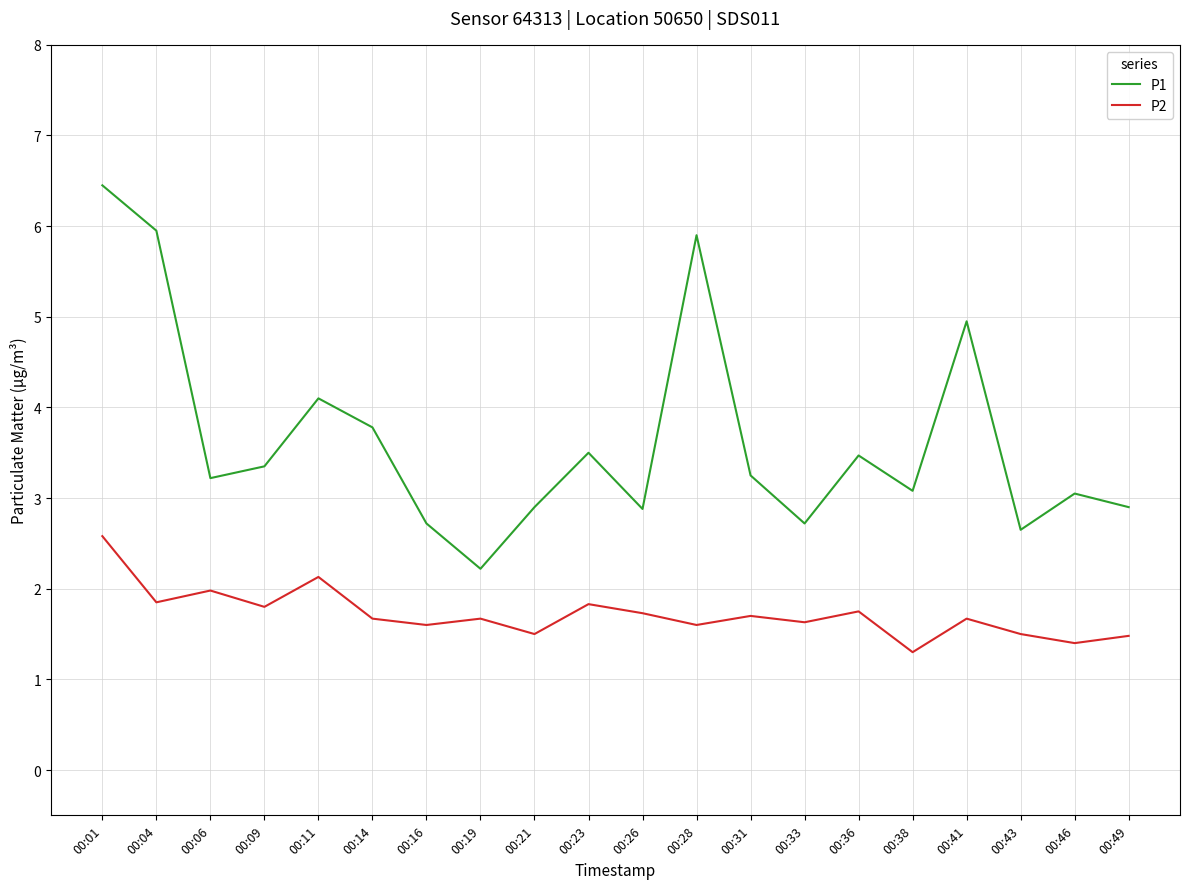

What is the spread (max minus min) of values at 00:21?

1.4